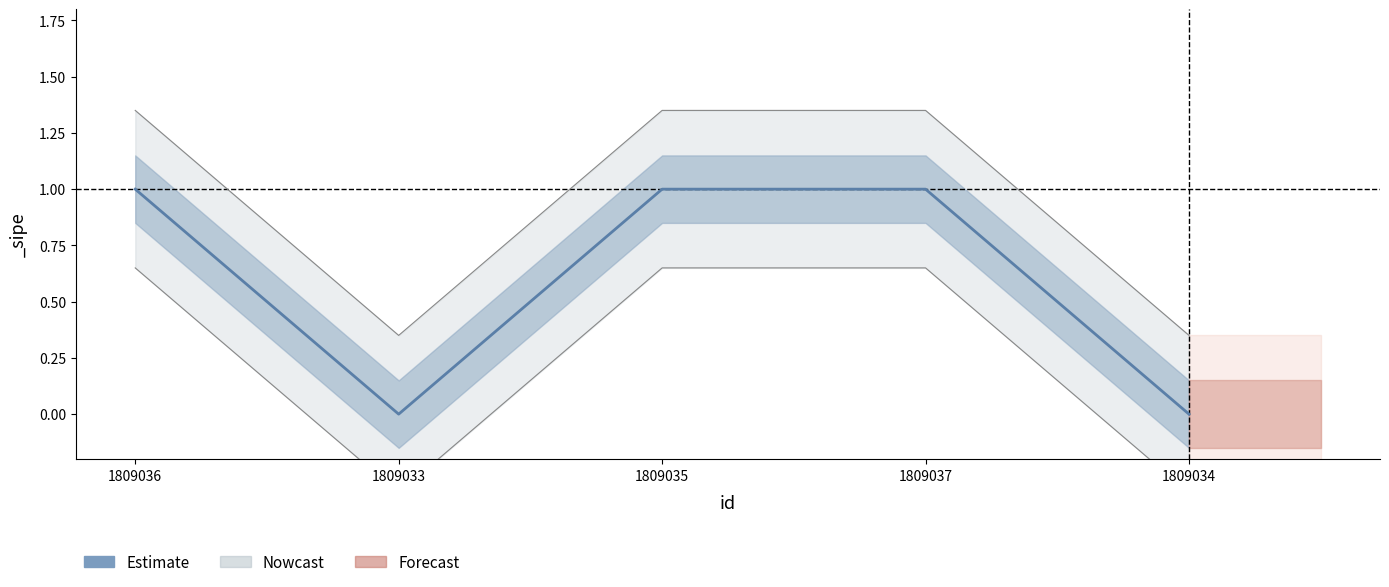

True or false: there are more than 2 points higher than both neighbors.

False